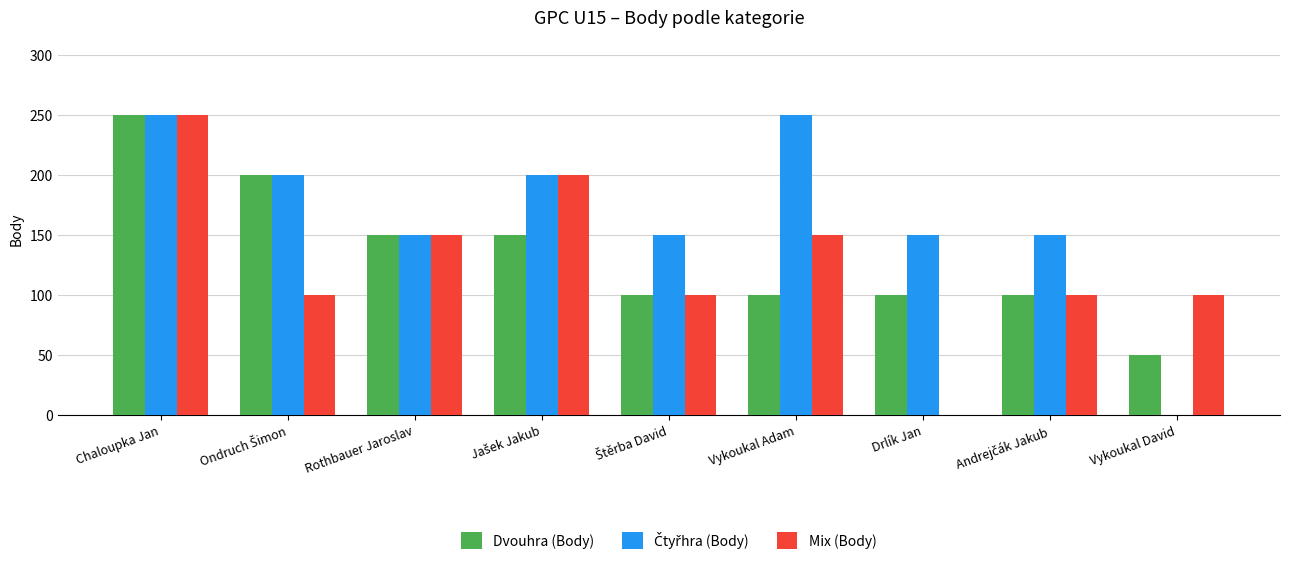

At which category is the sum across all series the highest?

Chaloupka Jan